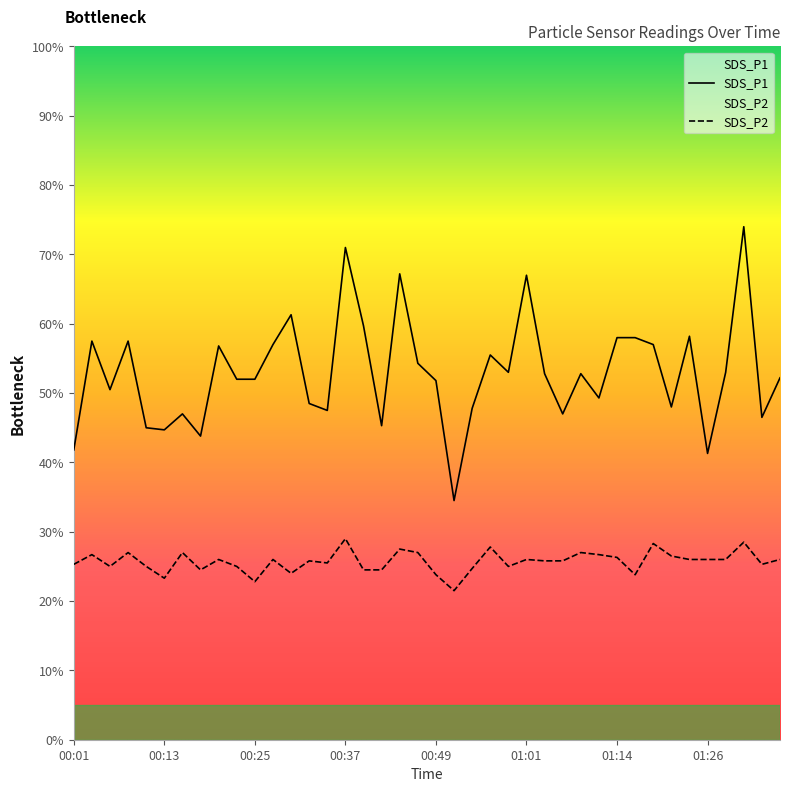

At which category does SDS_P2 reach its first local peak?

00:03